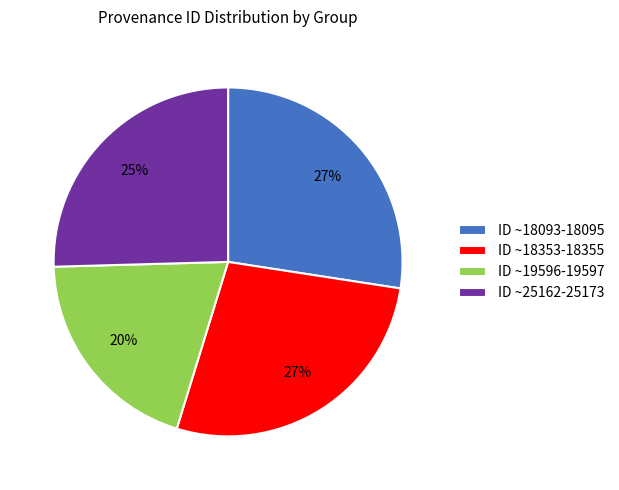

How many slices are in this pie chart?

4